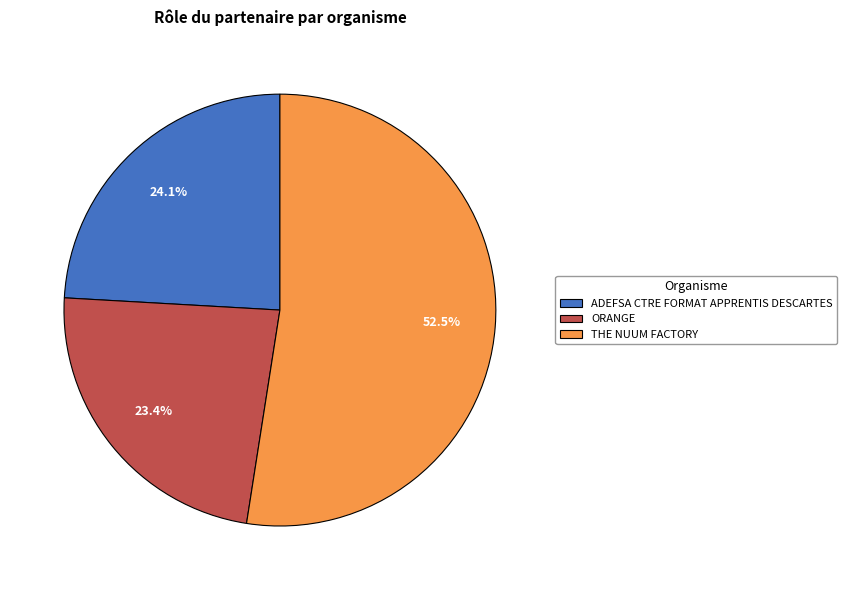

What is the ratio of the value at THE NUUM FACTORY to the value at ORANGE?

2.2